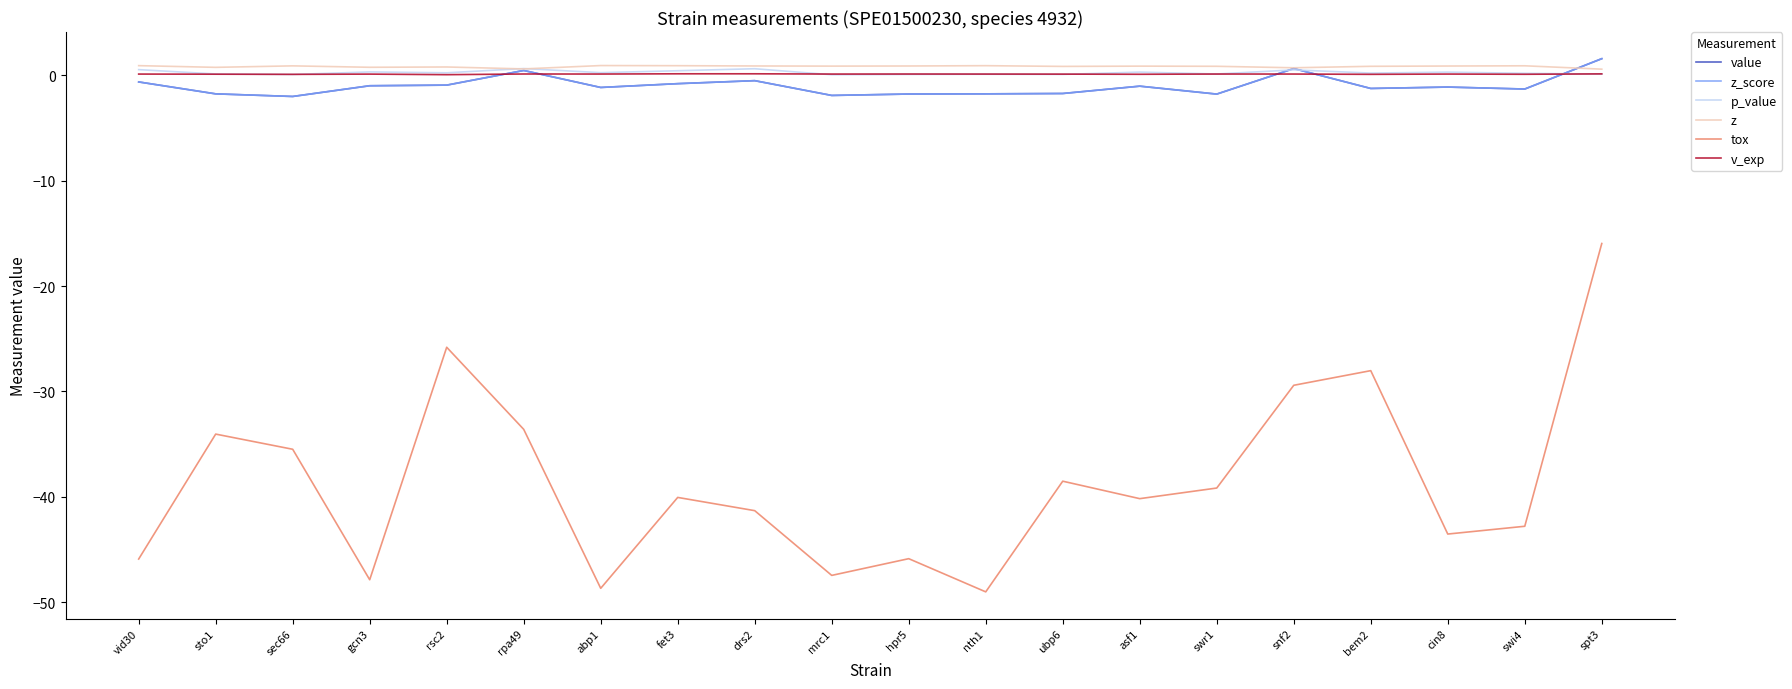

Where do z and p_value first cross each other?

rsc2 and rpa49